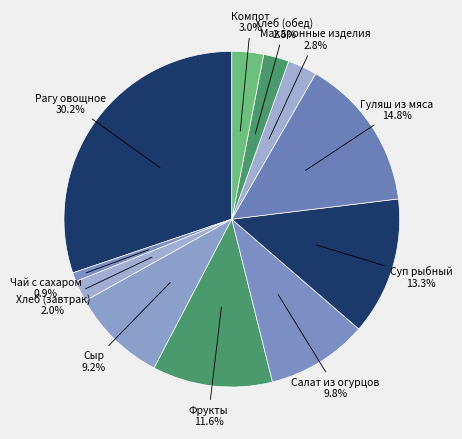

To the nearest percent, what is the combined percentage of Сыр and Компот?

12%